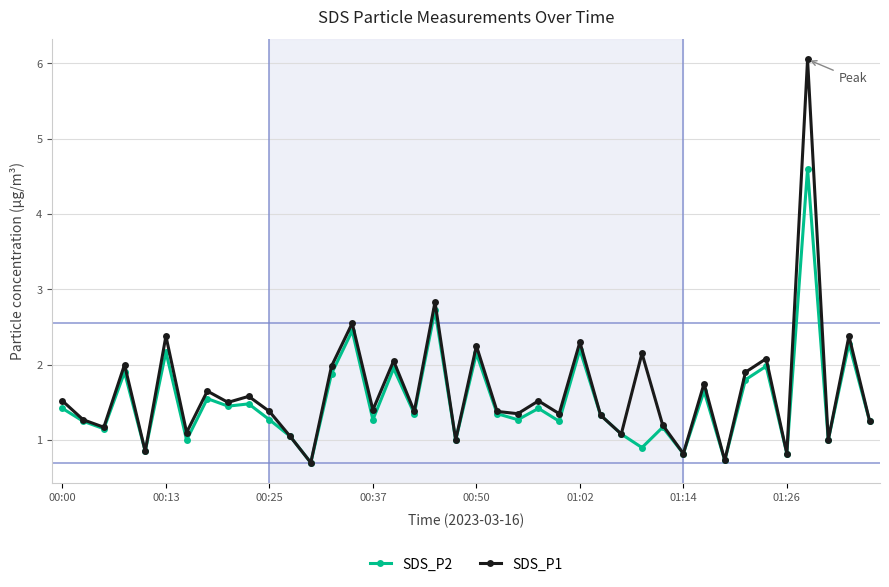

Which series has the widest spread of values?

SDS_P1